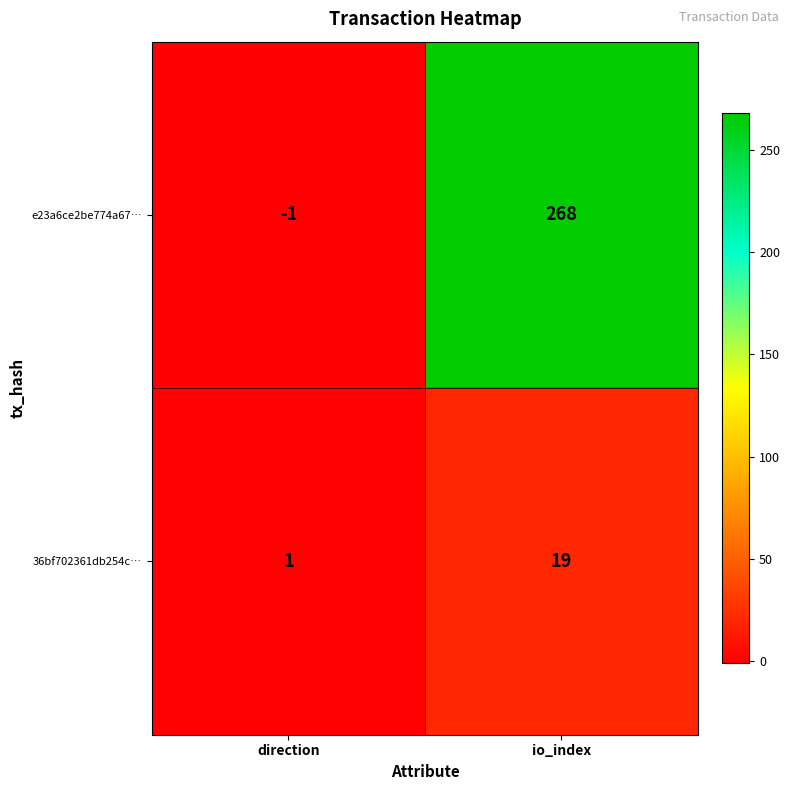

What is the maximum value for e23a6ce2be774a67…?

268